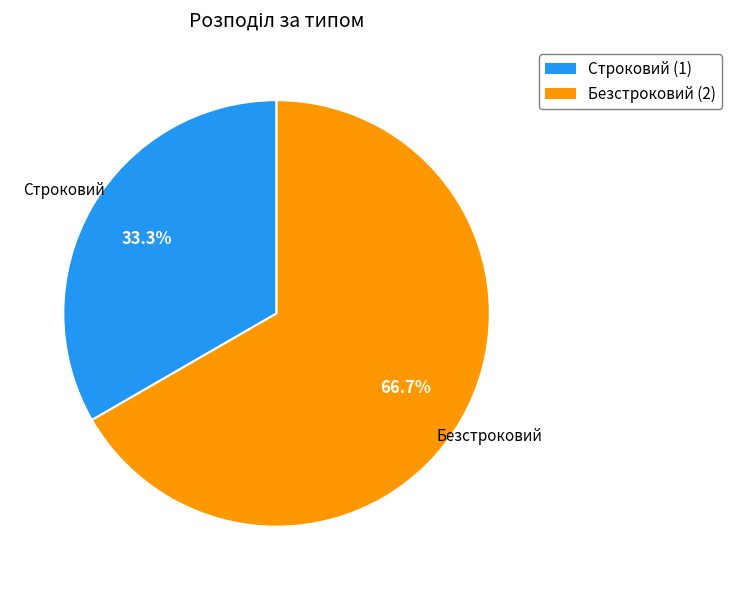

Approximately how many times larger is the value at Строковий compared to Безстроковий?

0.5